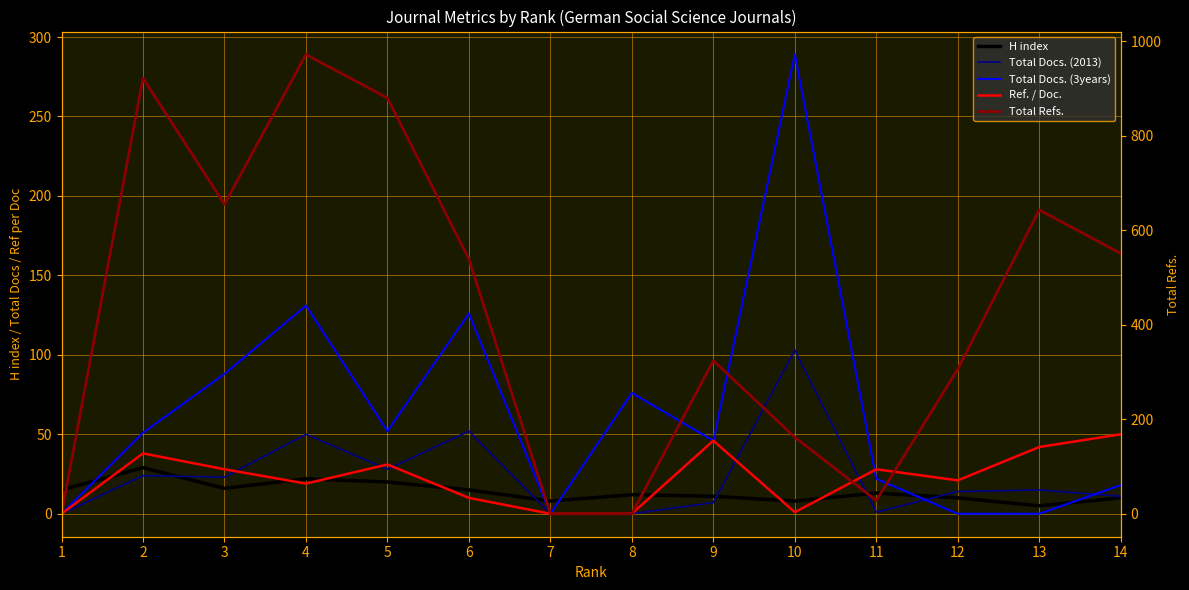

How many interior local valleys does the Total Docs. (2013) series have?

3